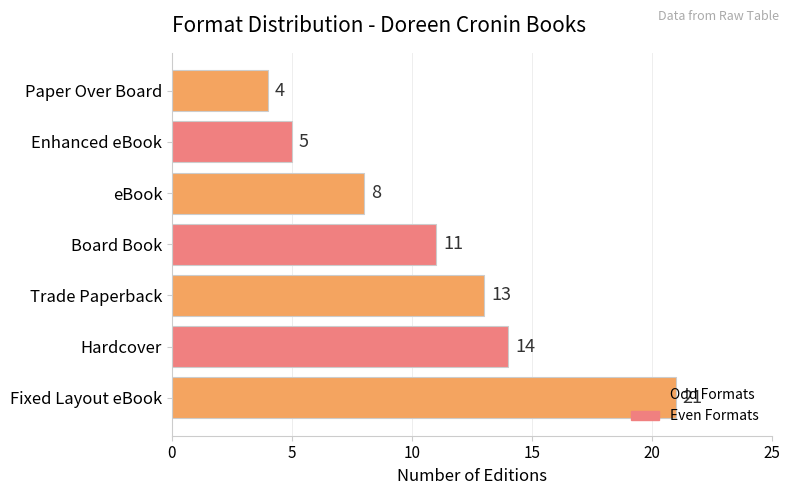

What is the difference between the maximum and minimum values?

17